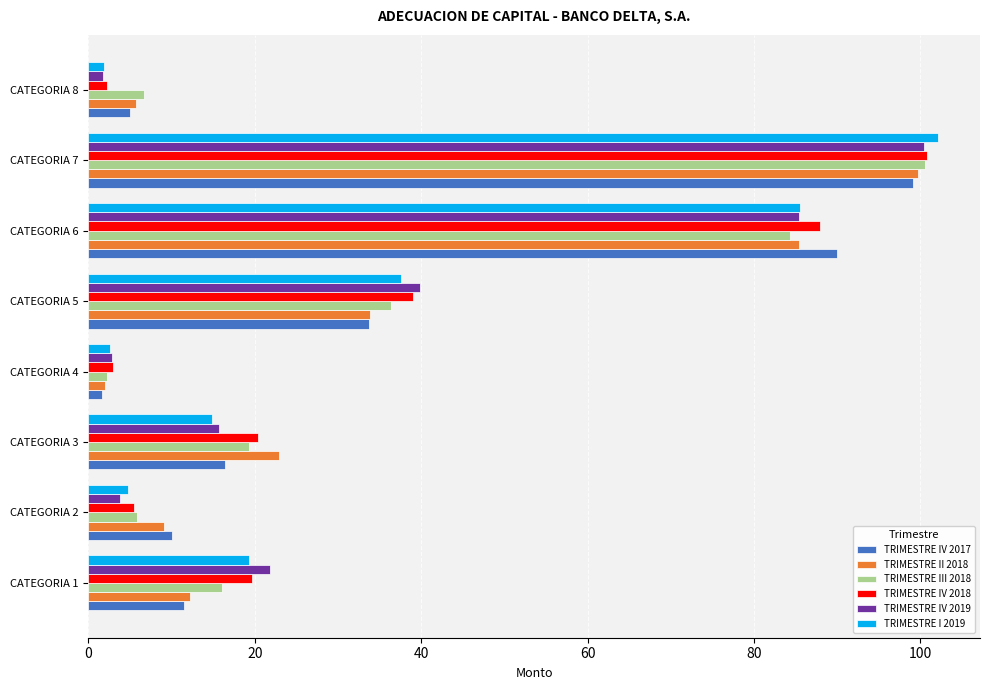

At which category is the sum across all series the highest?

CATEGORIA 7